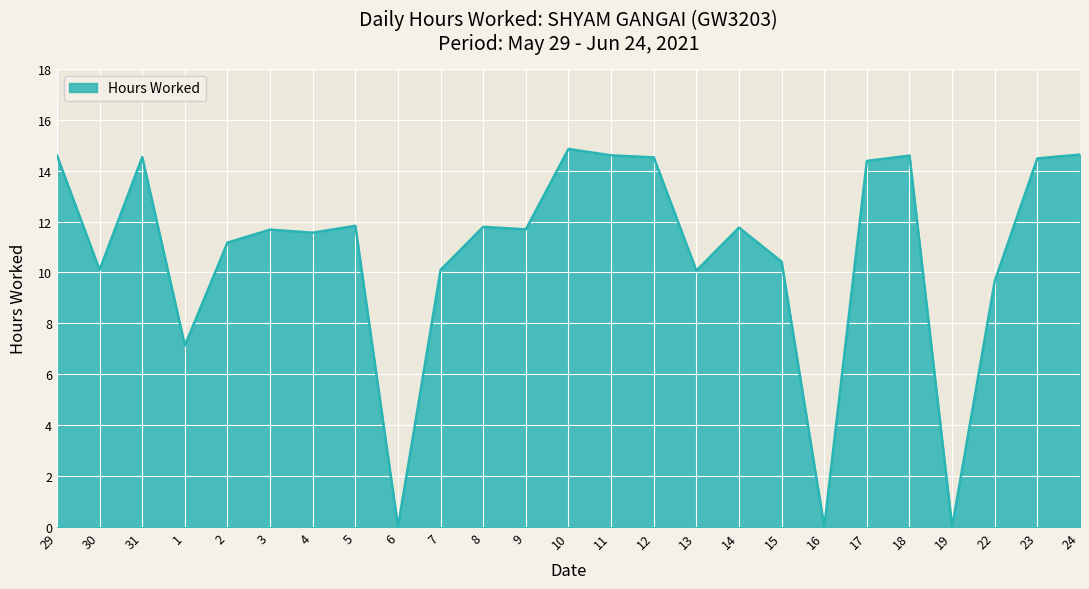

At which category does the chart reach its peak across all series?

10